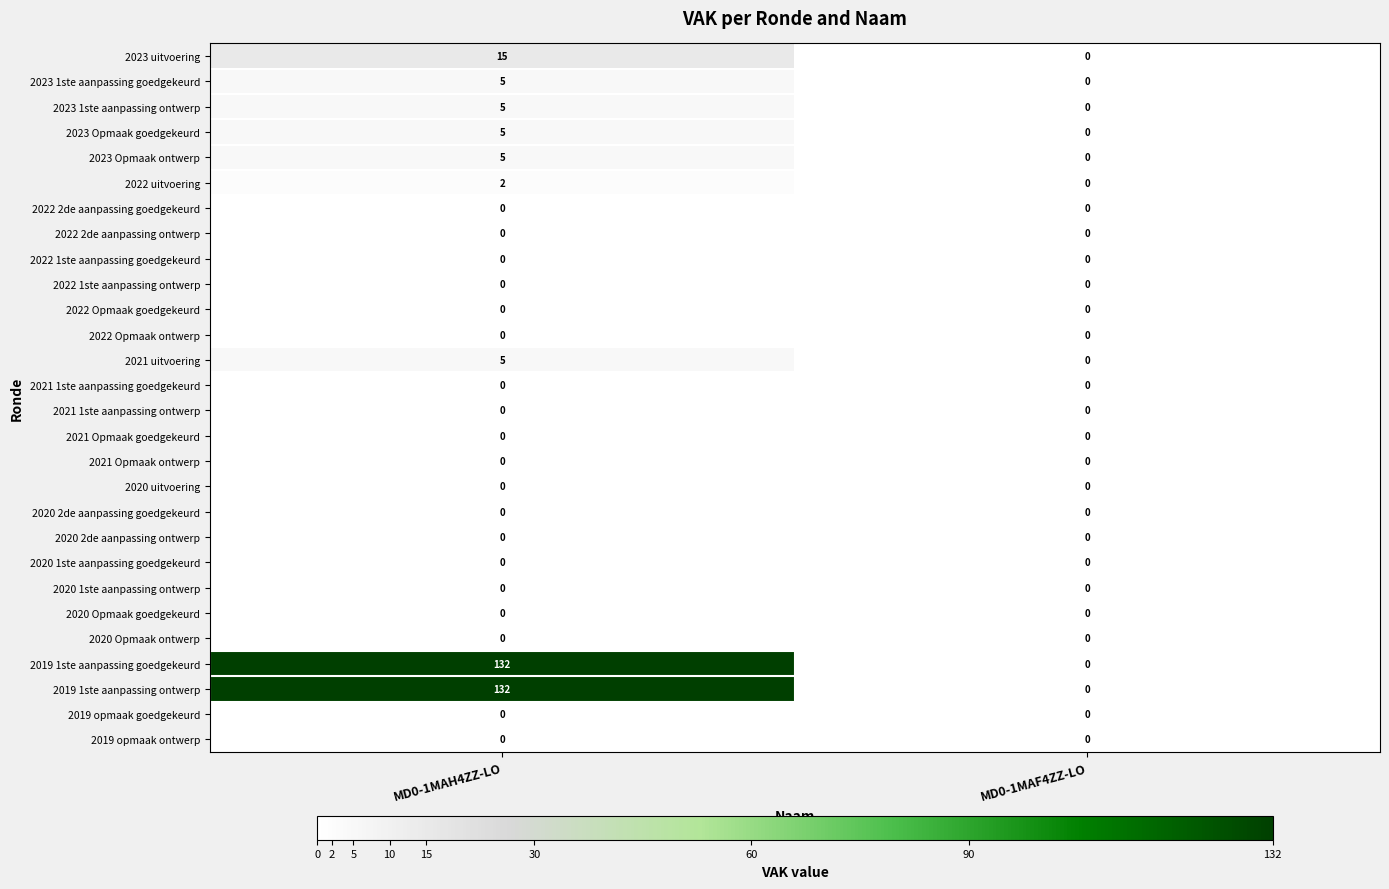

Which category has the highest value across all series?

MD0-1MAH4ZZ-LO